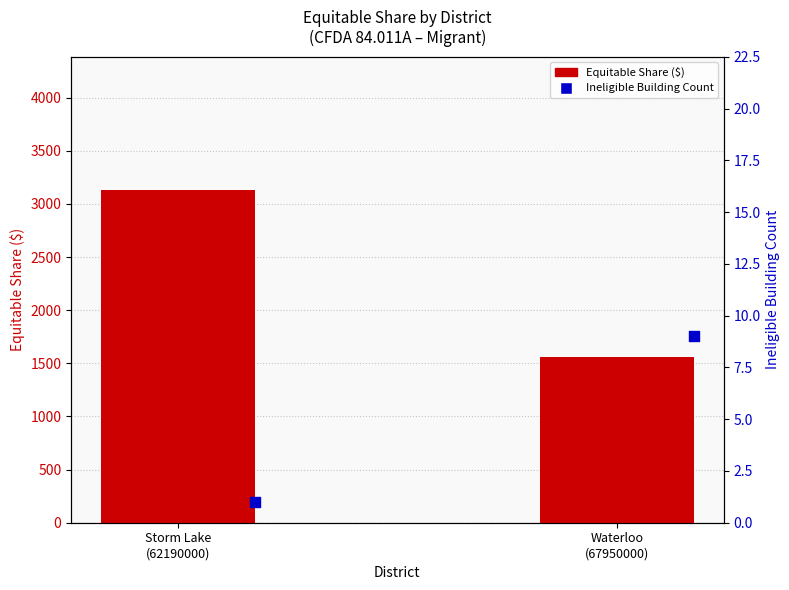

Which series has the largest total across all categories?

Equitable Share